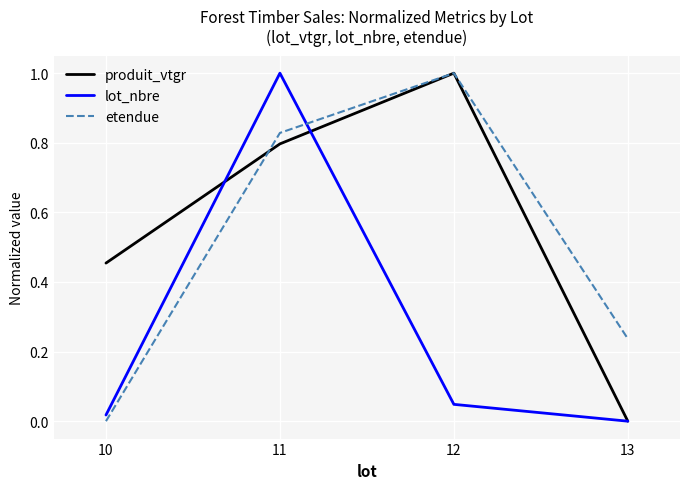

Rank the series at 10 from highest to lowest value.

produit_vtgr, lot_nbre, etendue